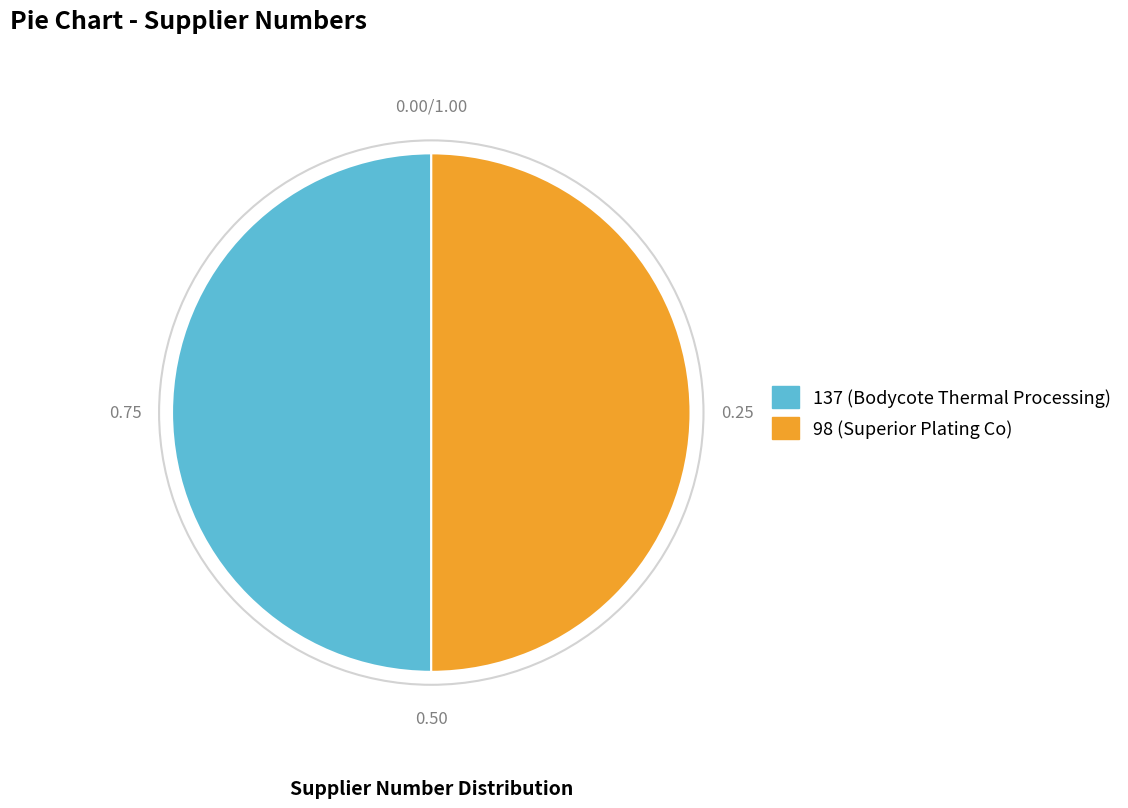

Combined, do 98 and 137 account for over 50%?

Yes